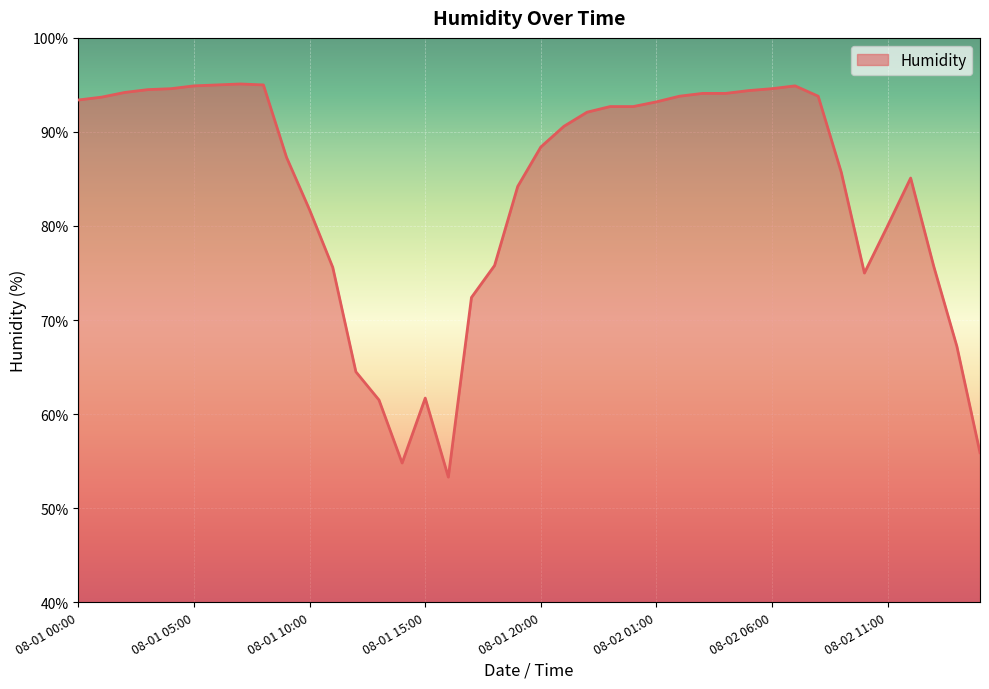

What is the difference between the maximum and minimum values?

41.8